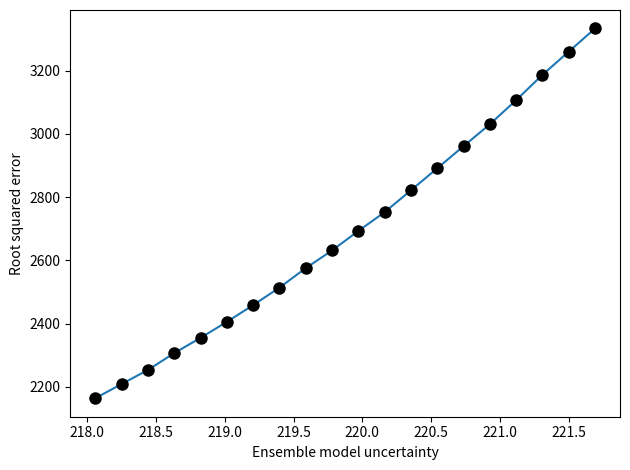

What is the value of the 15th point from the left?

2961.4